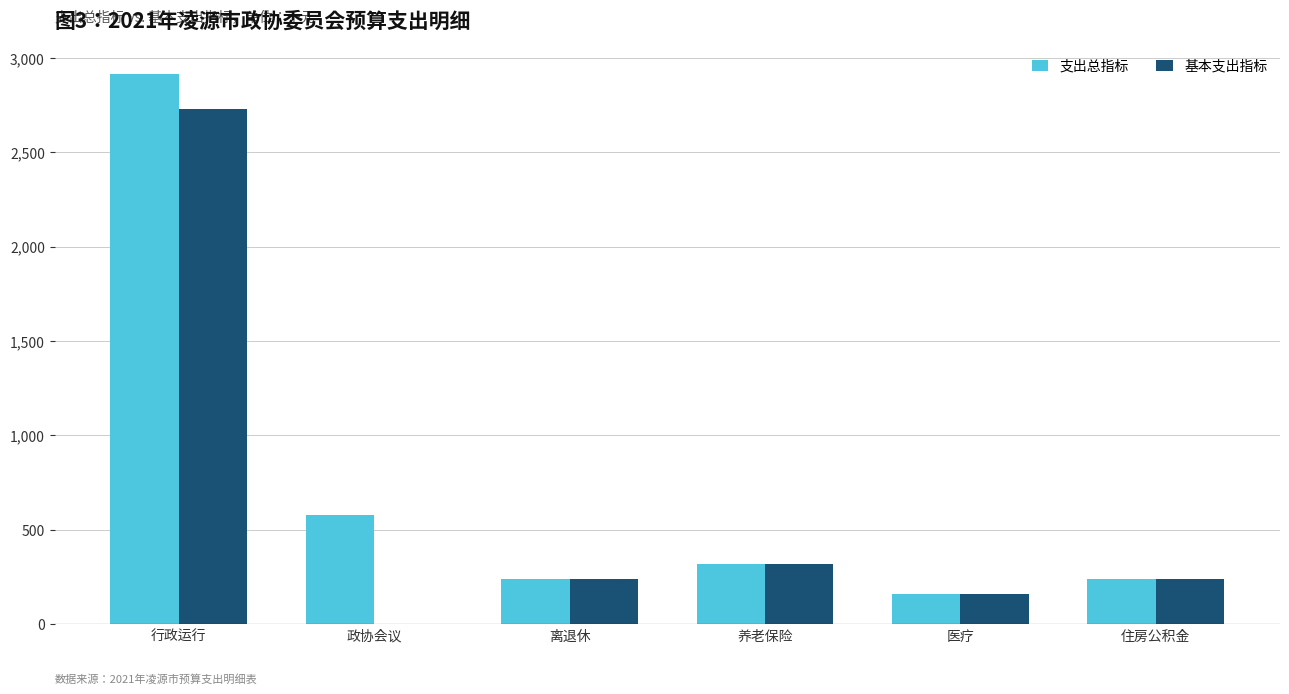

Which category has the highest value across all series?

行政运行